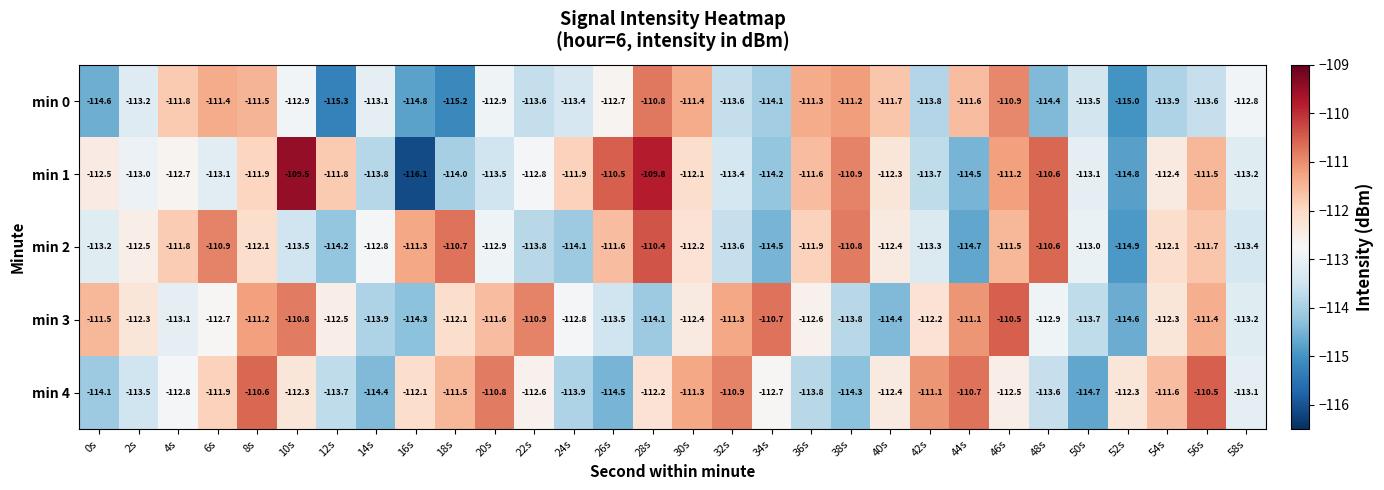

What is the minimum value shown in the chart?

-116.1